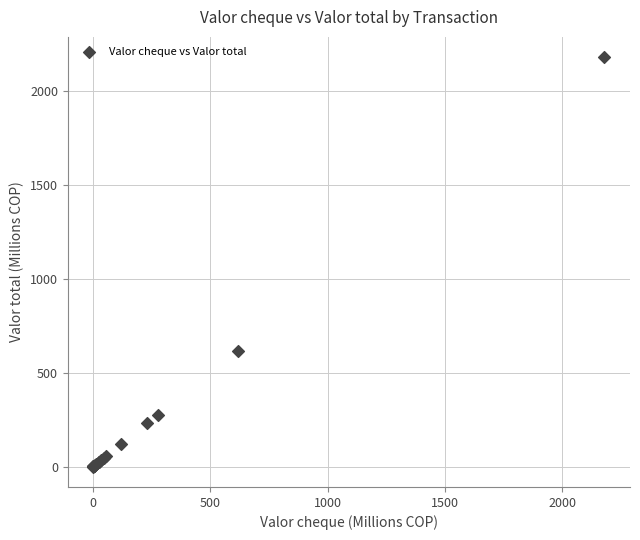

What Y value in the scatter plot is closest to 1090?

617.1